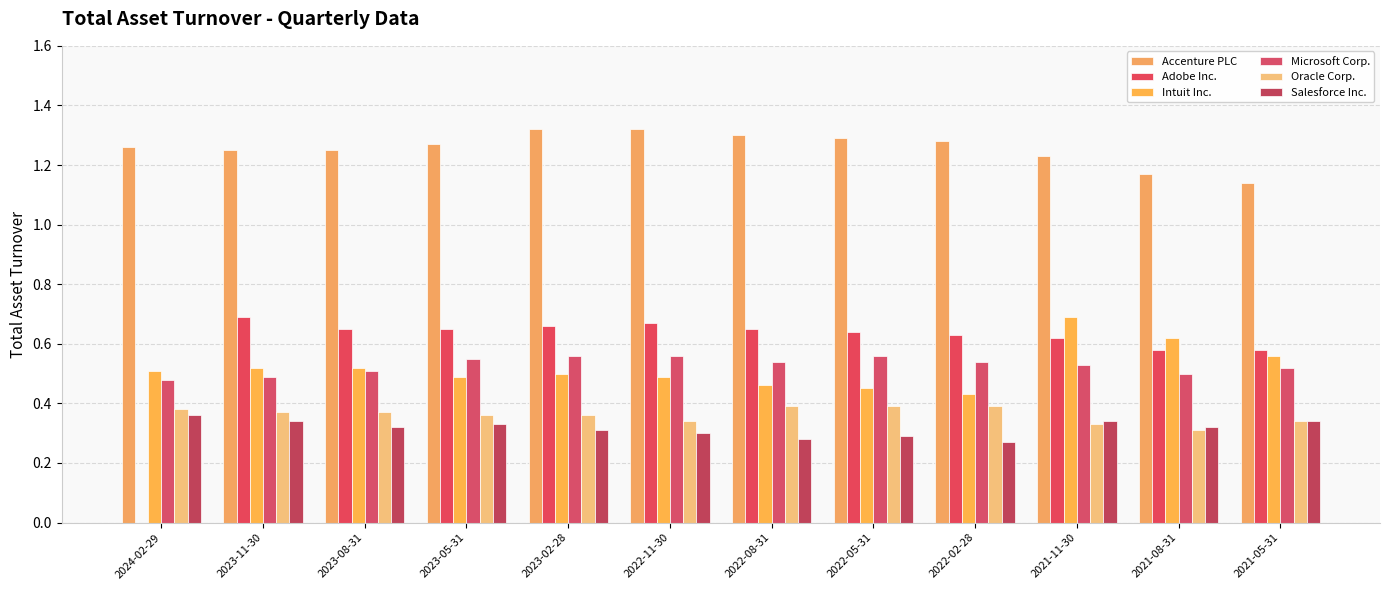

Is it true that Adobe Inc. equals 0.8 at 2021-11-30?

False